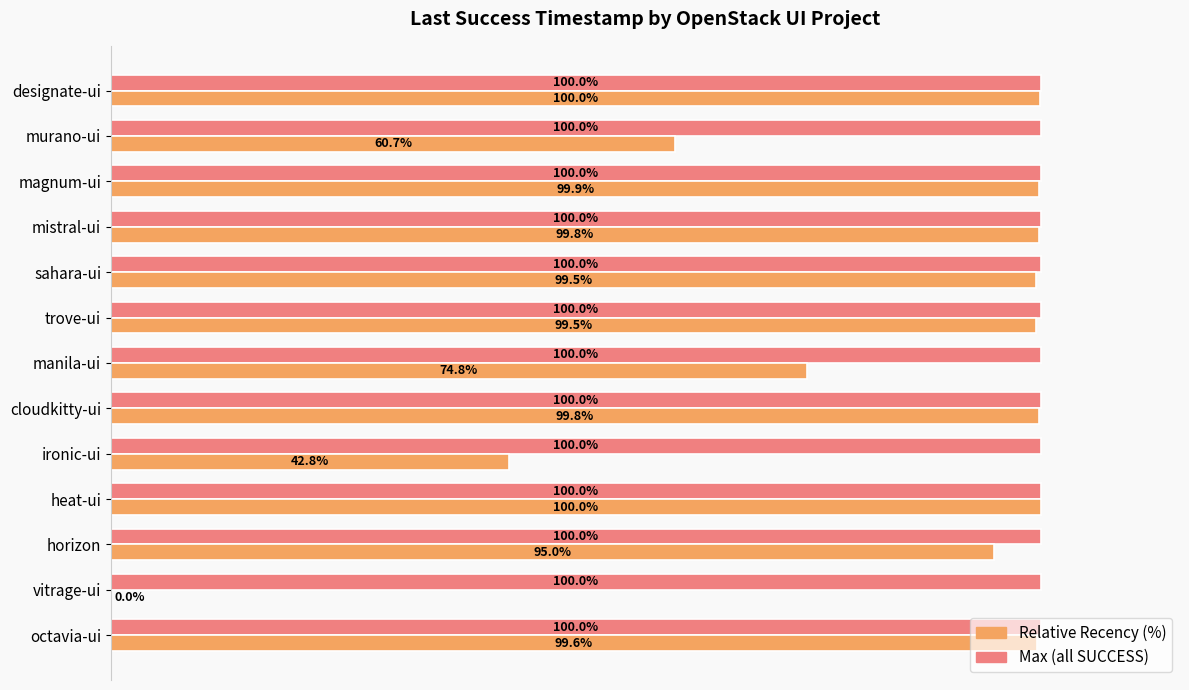

Is the value of Relative Recency (%) at mistral-ui greater than the value of Max (all SUCCESS) at sahara-ui?

No